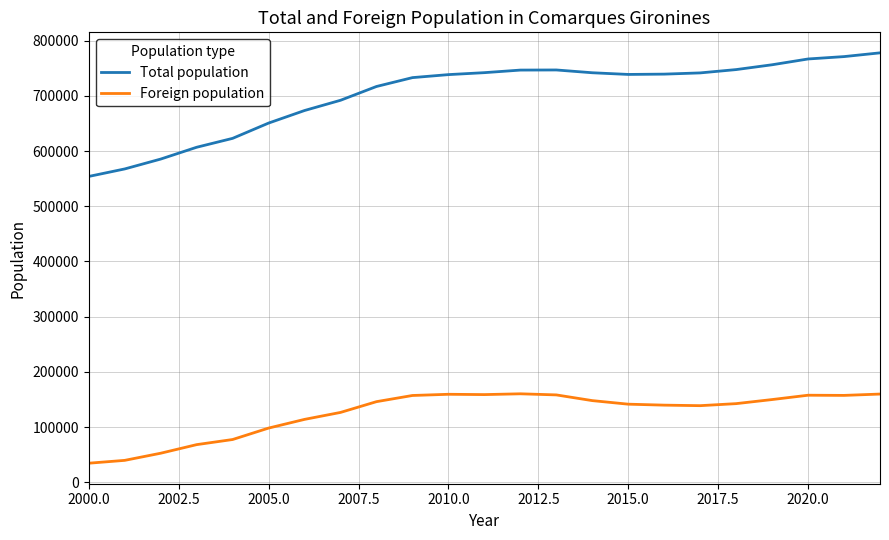

True or false: Total population and Foreign population intersect in this chart.

False